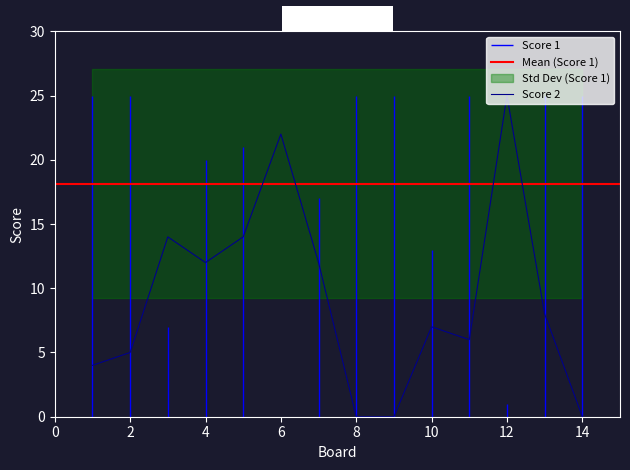

True or false: there are more than 1 points higher than both neighbors.

True